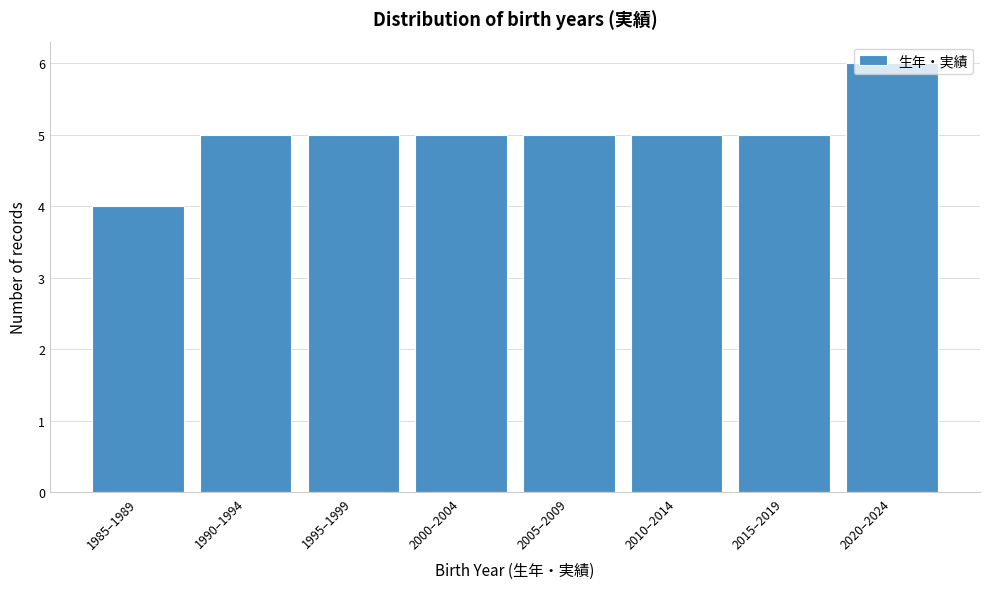

Between 1985–1989 and 2000–2004, which is larger?

2000–2004